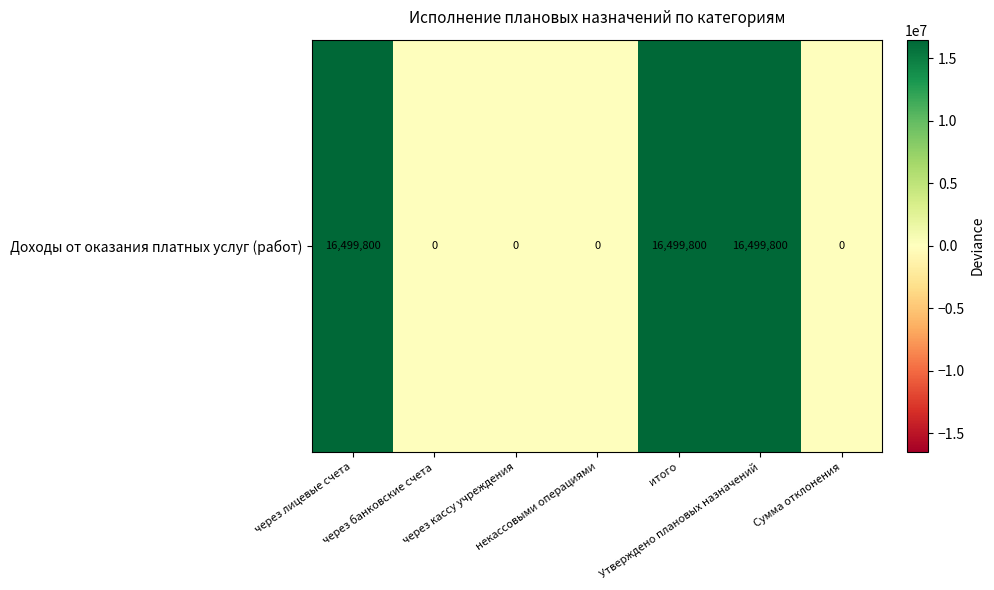

Rank the categories by value from highest to lowest.

через лицевые счета, итого, Утверждено плановых назначений, через банковские счета, через кассу учреждения, некассовыми операциями, Сумма отклонения